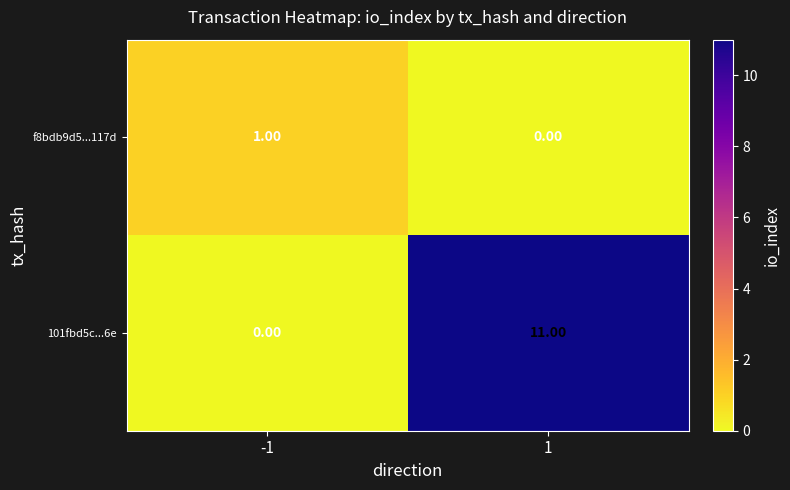

Is the value of f8bdb9d5...117d at -1 greater than the value of 101fbd5c...6e at -1?

Yes